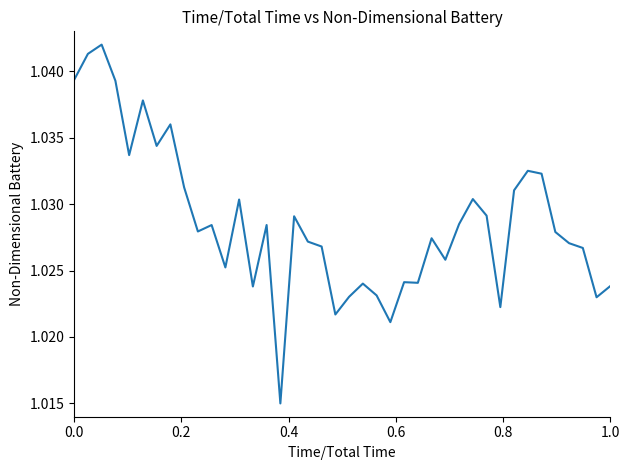

Does the chart have visible grid lines?

No